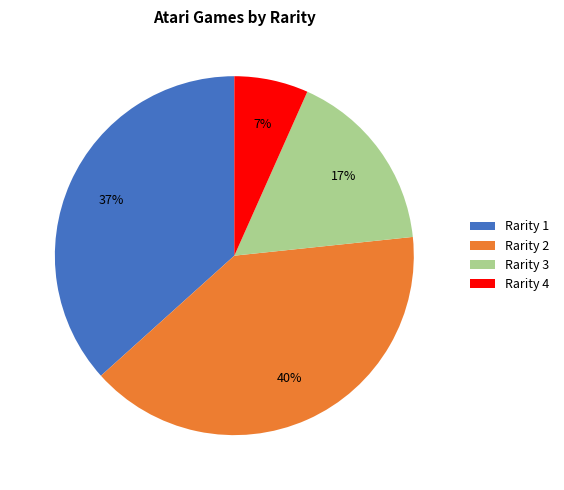

To the nearest percent, what is the average slice percentage?

25%